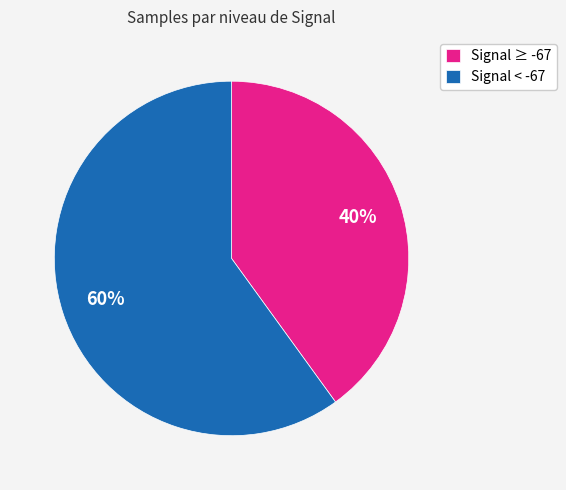

Which has a higher value, Signal ≥ -67 or Signal < -67?

Signal < -67